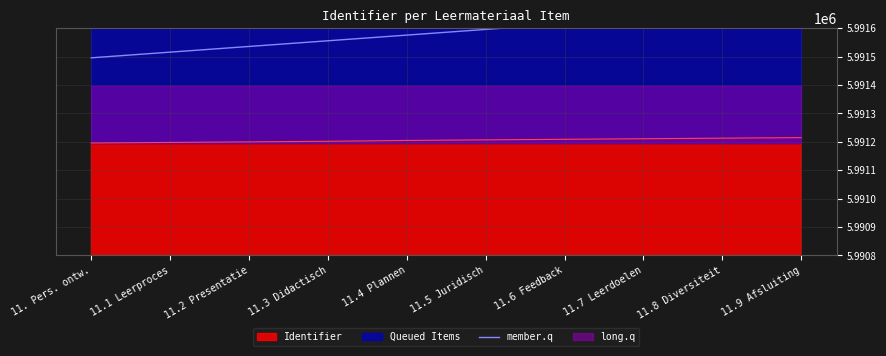

The value of Identifier at 11.6 Feedback is 5991209. True or false?

True